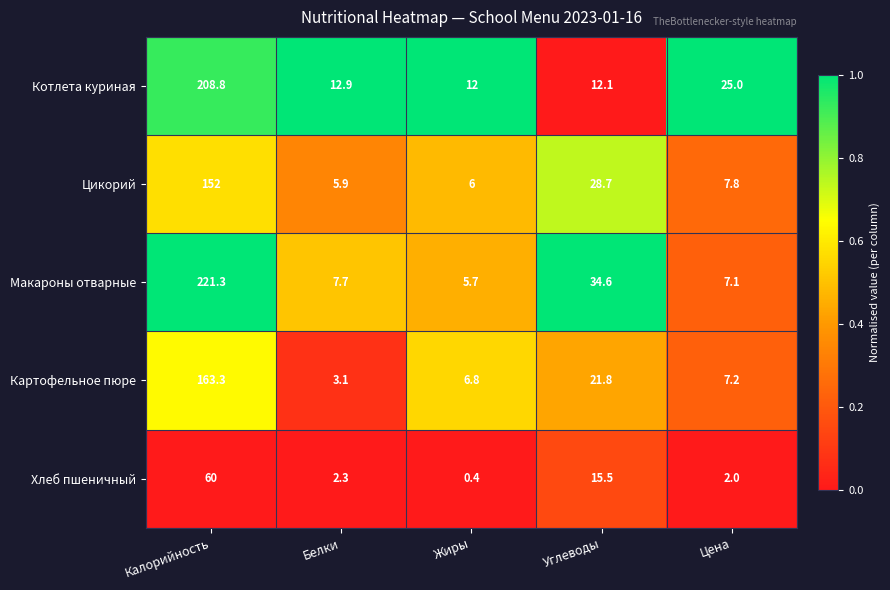

Reading right to left, extract all data points from this chart.

Котлета куриная: 25.0	12.1	12.0	12.9	208.8
Цикорий: 7.8	28.7	6.0	5.9	152.0
Макароны отварные: 7.1	34.6	5.7	7.7	221.3
Картофельное пюре: 7.2	21.8	6.8	3.1	163.3
Хлеб пшеничный: 2.0	15.5	0.4	2.3	60.0